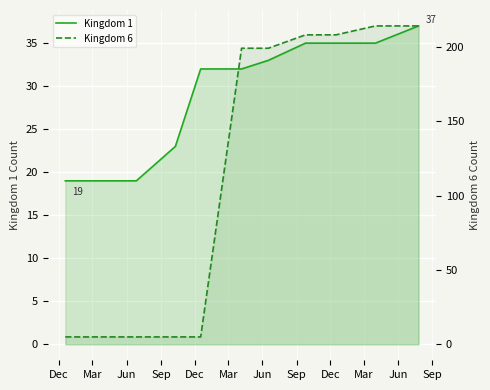

At Dec, list the series in order from smallest to largest.

Kingdom 6, Kingdom 1